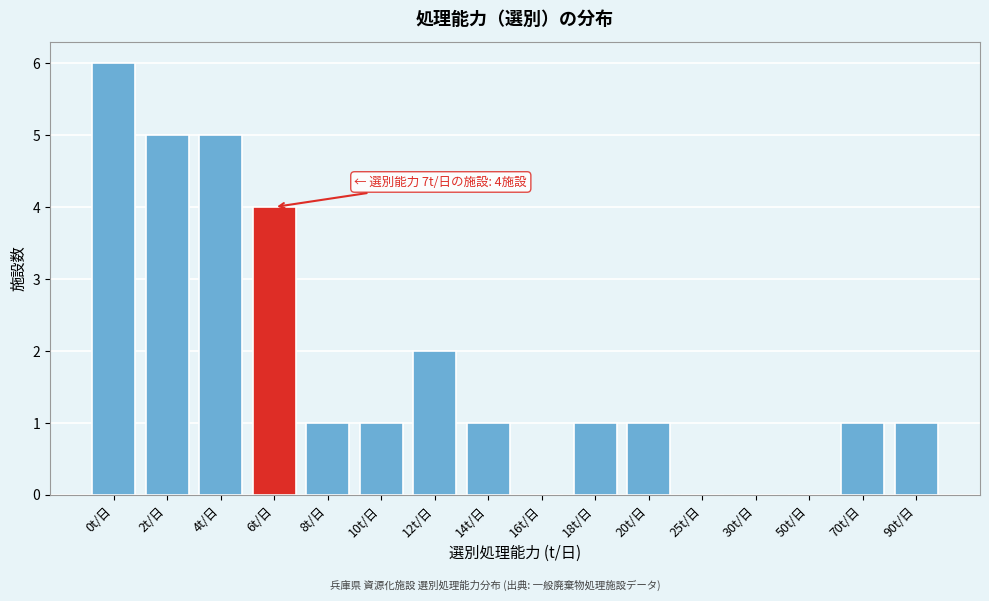

Reading left to right, transcribe all the data shown in this chart.

0t/日=6	2t/日=5	4t/日=5	6t/日=4	8t/日=1	10t/日=1	12t/日=2	14t/日=1	16t/日=0	18t/日=1	20t/日=1	25t/日=0	30t/日=0	50t/日=0	70t/日=1	90t/日=1